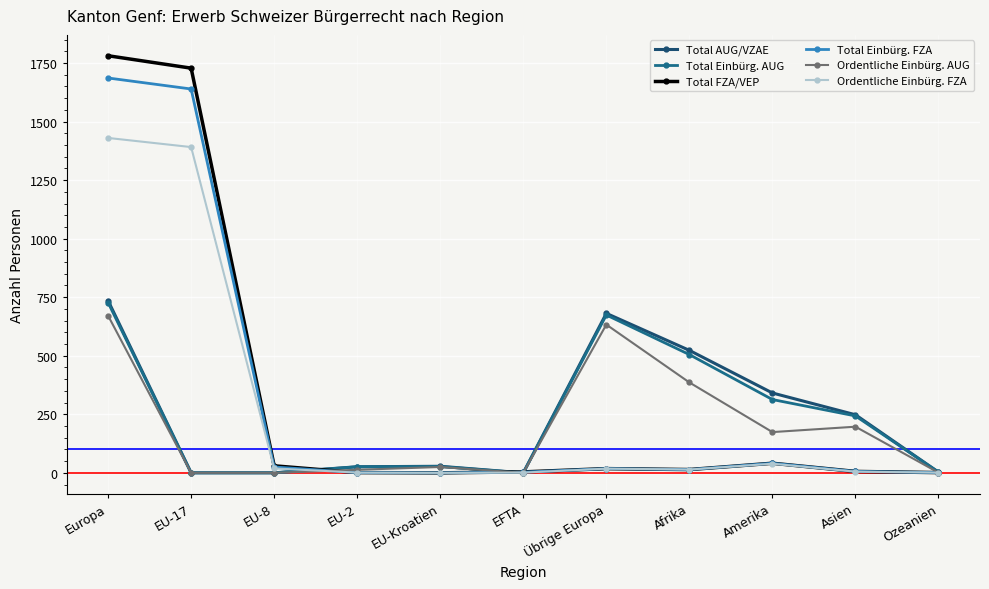

Reading left to right, transcribe all the data shown in this chart.

Total AUG/VZAE: Europa=735	EU-17=0	EU-8=0	EU-2=26	EU-Kroatien=28	EFTA=0	Übrige Europa=681	Afrika=523	Amerika=341	Asien=248	Ozeanien=3
Total Einbürg. AUG: Europa=727	EU-17=0	EU-8=0	EU-2=26	EU-Kroatien=27	EFTA=0	Übrige Europa=674	Afrika=505	Amerika=313	Asien=243	Ozeanien=3
Total FZA/VEP: Europa=1781	EU-17=1728	EU-8=30	EU-2=1	EU-Kroatien=0	EFTA=4	Übrige Europa=18	Afrika=14	Amerika=41	Asien=6	Ozeanien=1
Total Einbürg. FZA: Europa=1686	EU-17=1639	EU-8=25	EU-2=1	EU-Kroatien=0	EFTA=3	Übrige Europa=18	Afrika=14	Amerika=41	Asien=6	Ozeanien=1
Ordentliche Einbürg. AUG: Europa=671	EU-17=0	EU-8=0	EU-2=13	EU-Kroatien=25	EFTA=0	Übrige Europa=633	Afrika=386	Amerika=174	Asien=197	Ozeanien=1
Ordentliche Einbürg. FZA: Europa=1430	EU-17=1391	EU-8=19	EU-2=1	EU-Kroatien=0	EFTA=1	Übrige Europa=18	Afrika=14	Amerika=39	Asien=5	Ozeanien=1